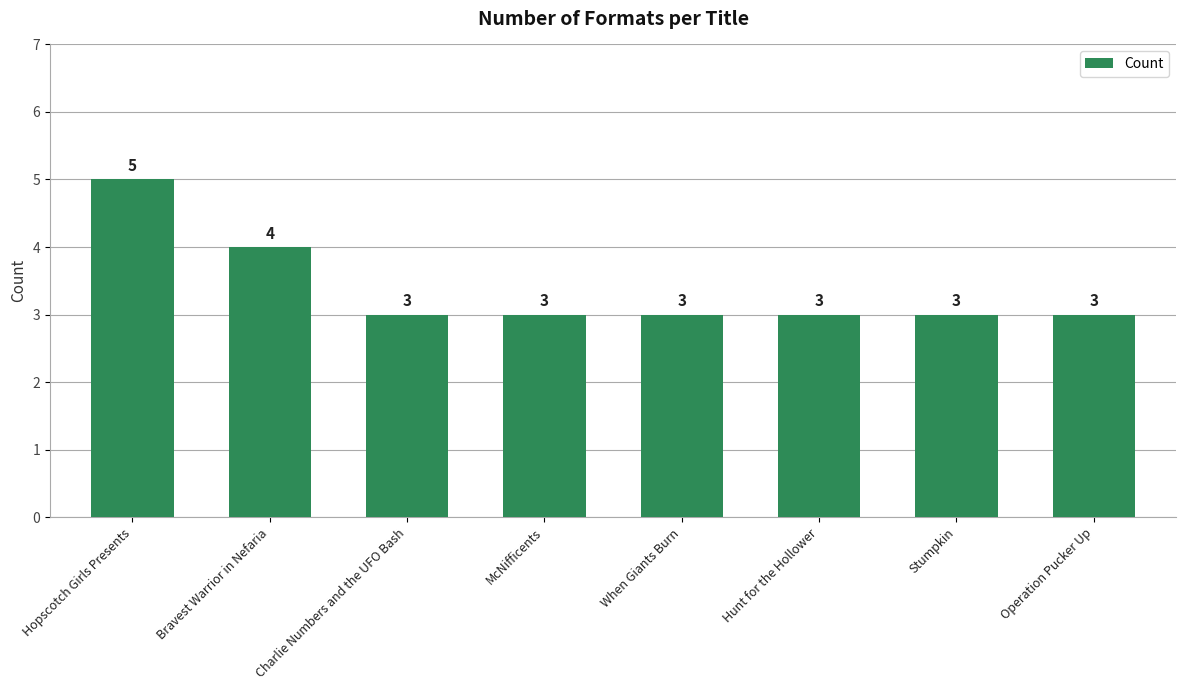

What is the difference between the maximum and minimum values?

2